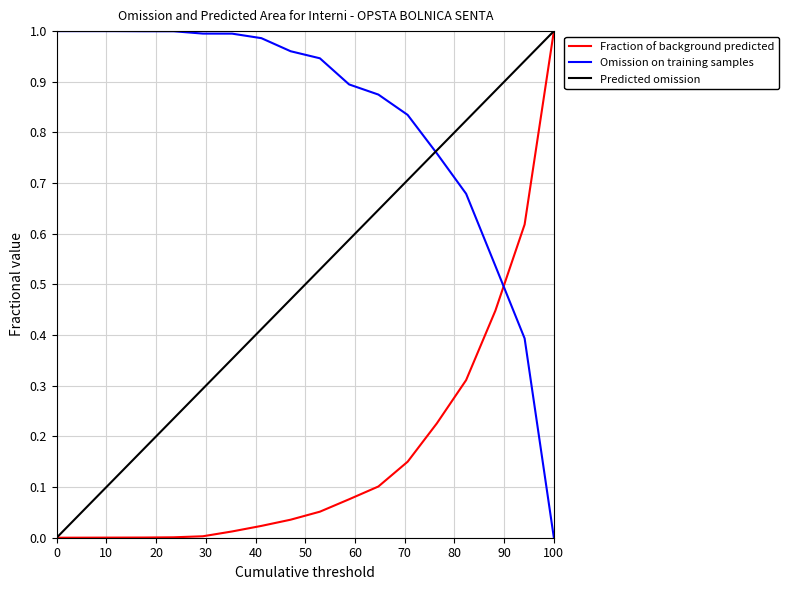

How many lines are shown in the chart?

3